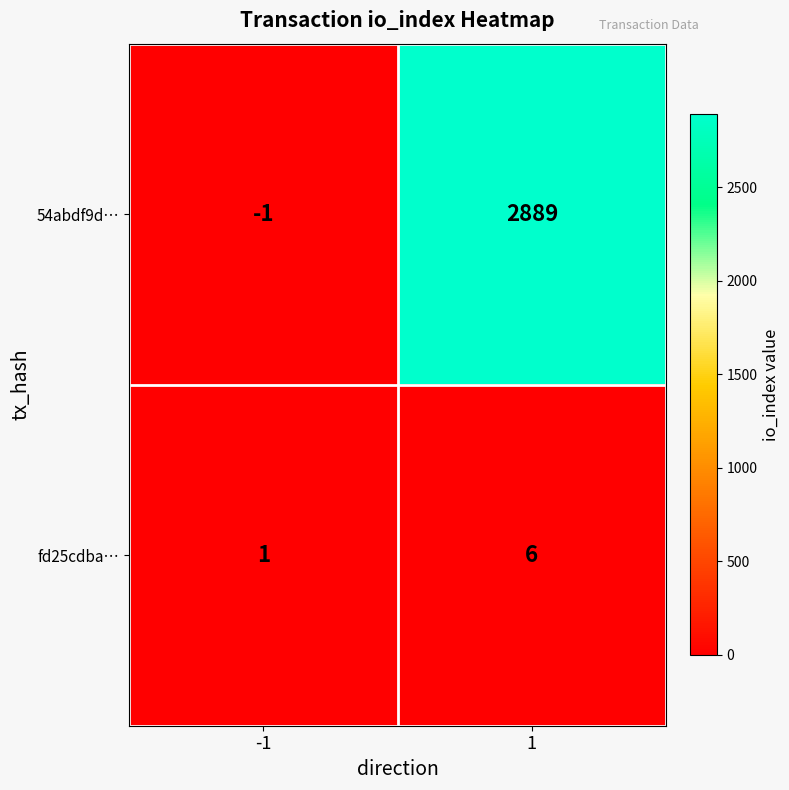

The value of fd25cdba… at -1 is 1. True or false?

True